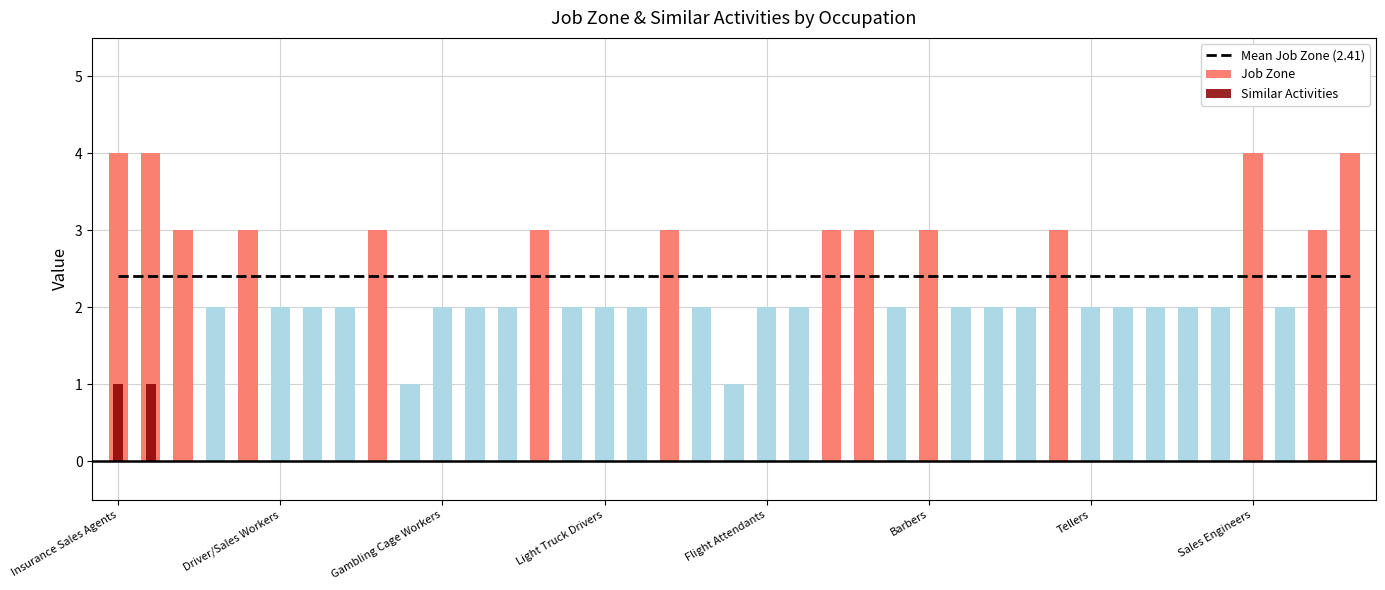

Is the value of Similar Activities at Ushers Attendants greater than the value of Job Zone at Cashiers?

No